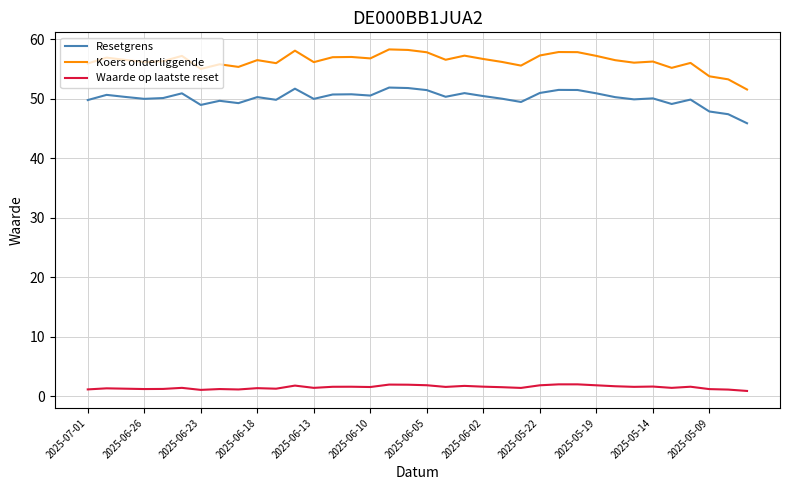

What is the maximum value shown in the chart?

58.3